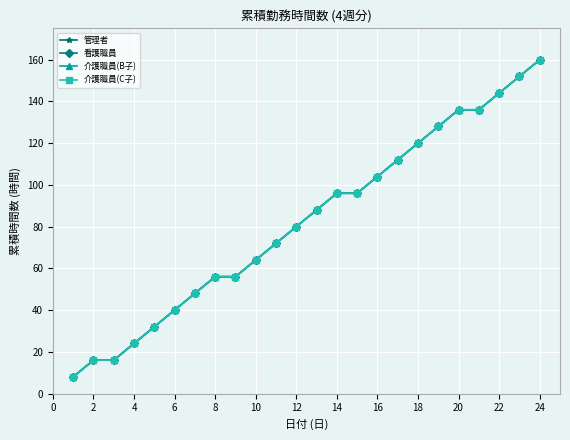

Is this an area chart (filled region under the line)?

No